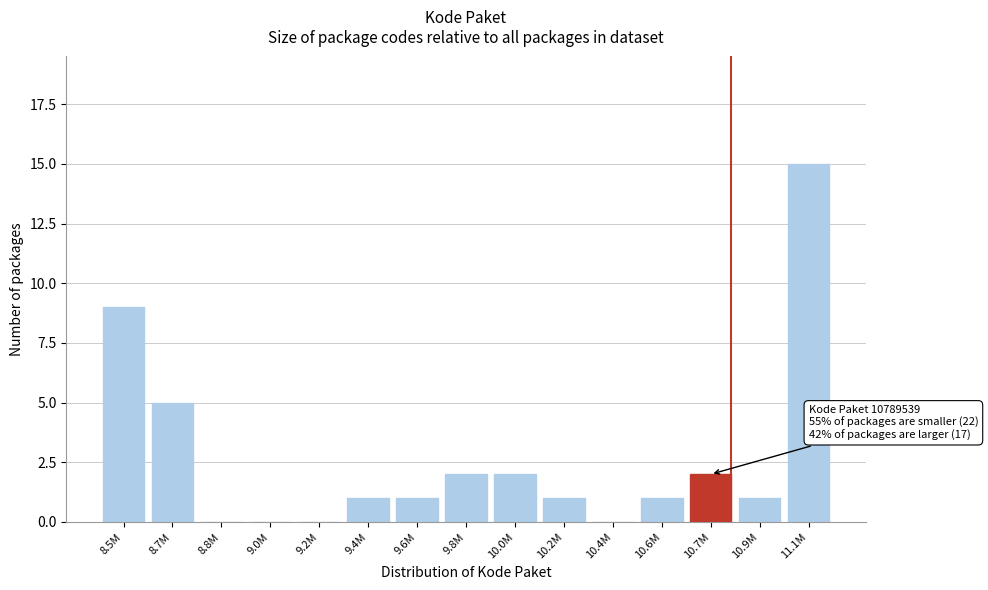

What is the greatest value displayed?

15